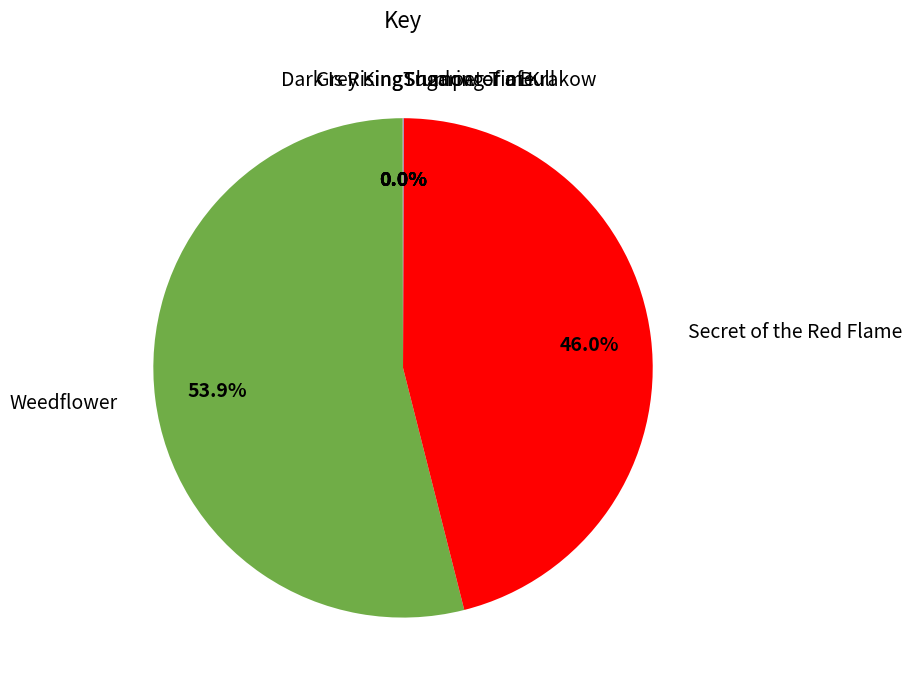

Which category has the biggest portion of the pie?

Weedflower